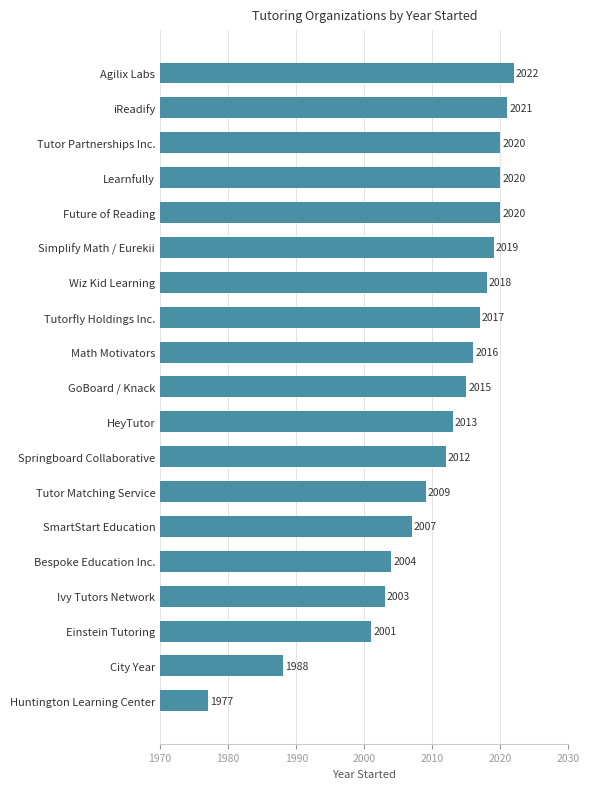

Is it true that the value at SmartStart Education is 2746?

False